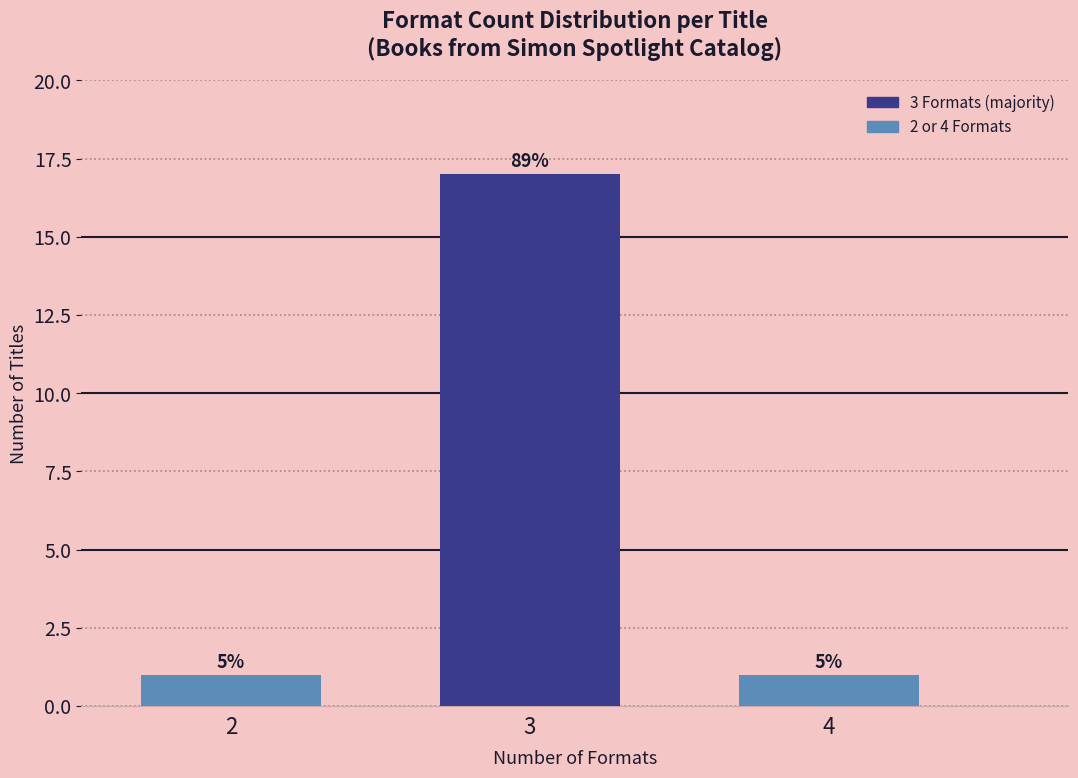

How many bars are there in total?

3